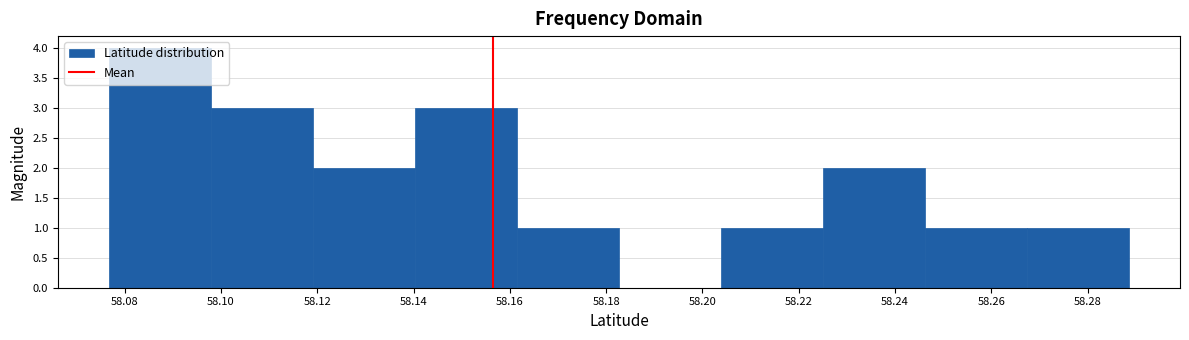

Over which range of the x-axis is the bar tallest?

58.076 to 58.098